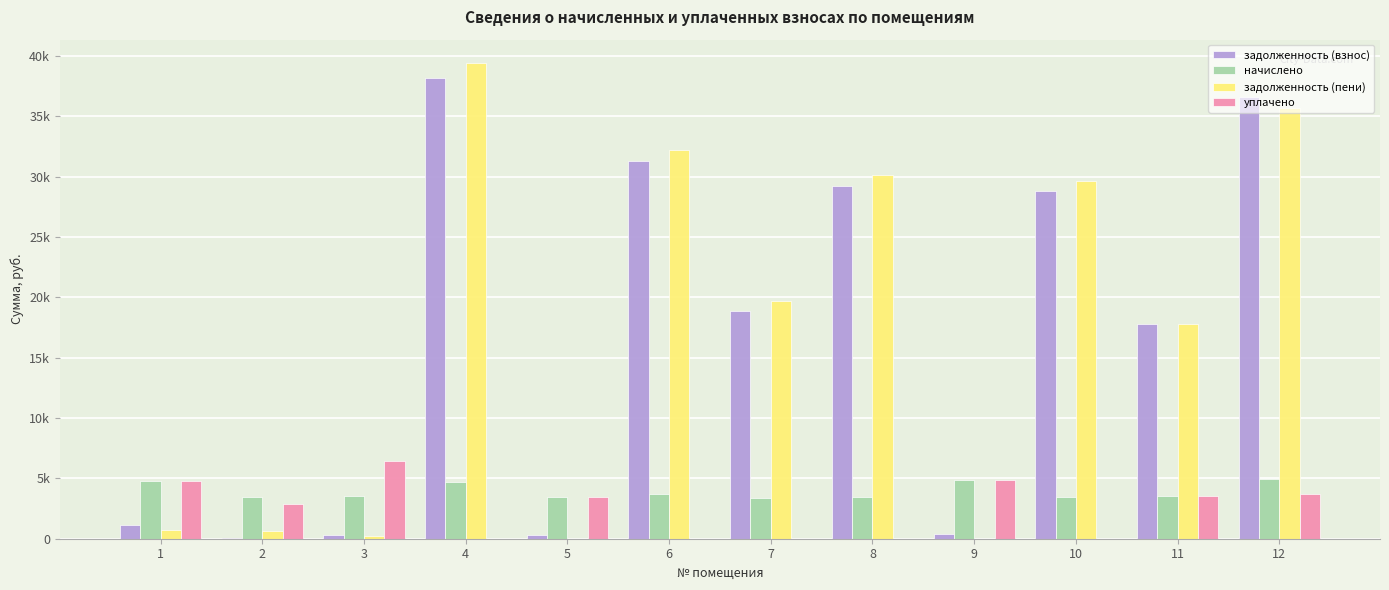

What are all the series names shown in the legend?

задолженность (взнос), начислено, задолженность (пени), уплачено